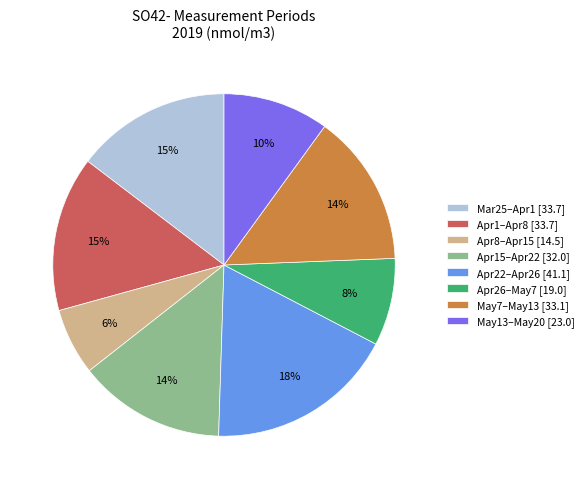

To the nearest percent, what percentage of the pie is May13–May20 [23.0]?

10%